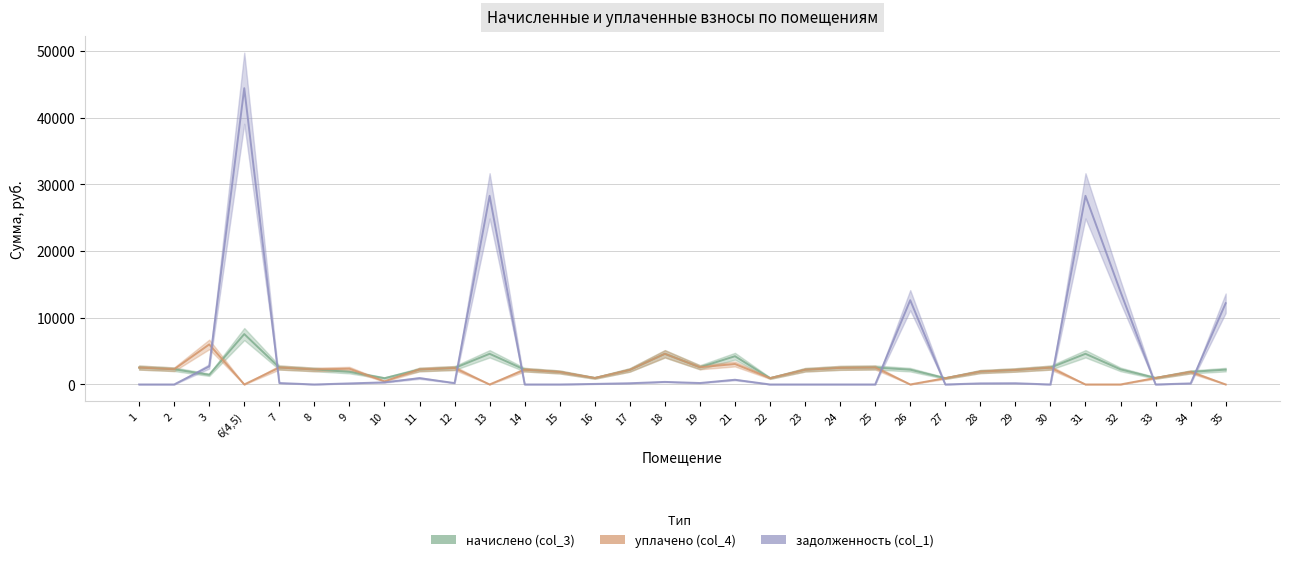

Where is задолженность (col_1) nearest to the value 22210?

13